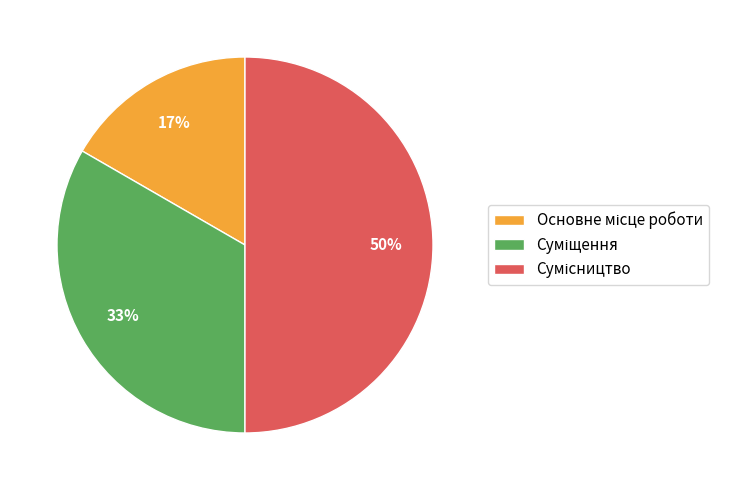

To the nearest percent, what is the average slice percentage?

33%